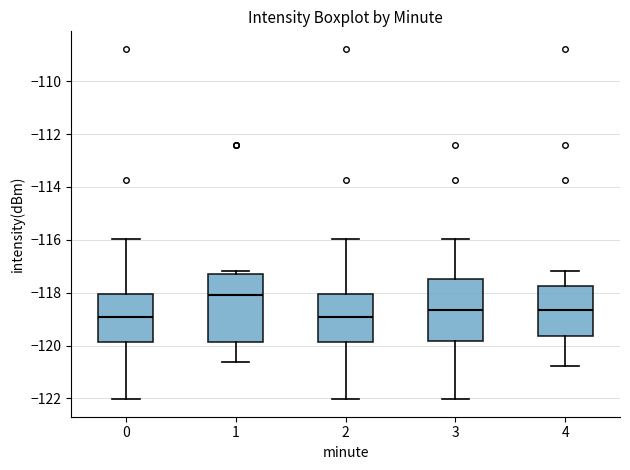

Reading left to right, transcribe this box plot: for each box, give where its median line is, the range the box spans, and where its two whiskers end, as read against the y-axis. The values are not printed on the chart, so give them approximately, as read against the axis.

0: median -119.0, box -119.8 to -118.0, whiskers -122.0 to -116.0
1: median -118.0, box -119.8 to -117.4, whiskers -120.6 to -117.2
2: median -119.0, box -119.8 to -118.0, whiskers -122.0 to -116.0
3: median -118.6, box -119.8 to -117.4, whiskers -122.0 to -116.0
4: median -118.6, box -119.6 to -117.8, whiskers -120.8 to -117.2